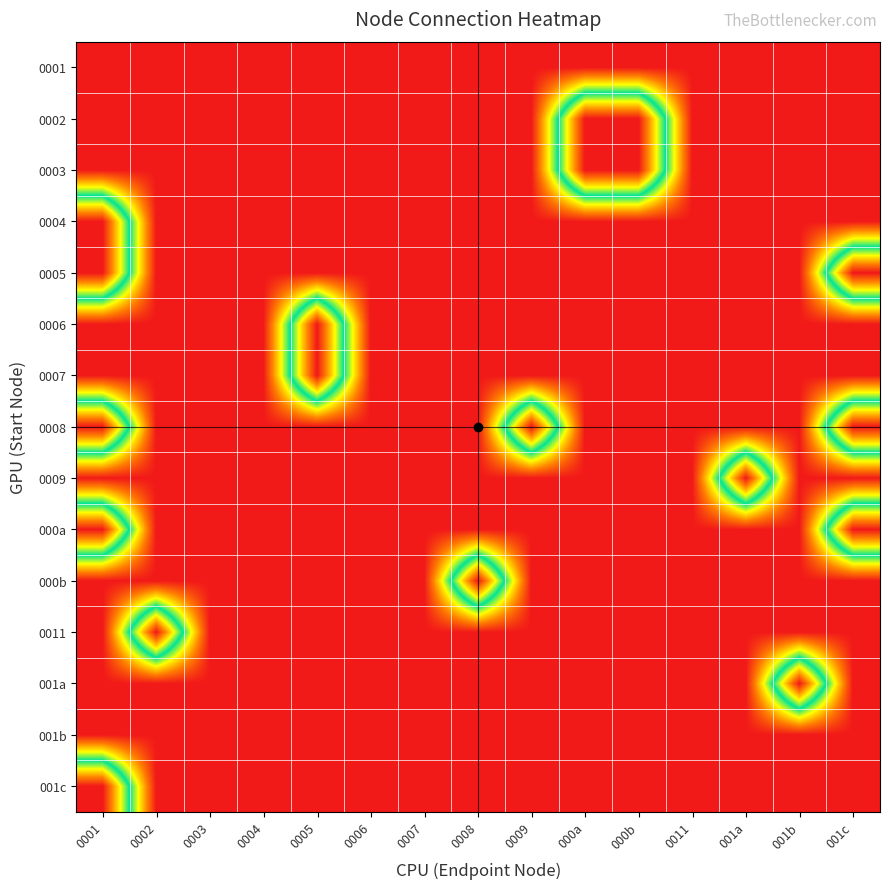

Reading right to left, transcribe all the data shown in this chart.

0001: 001c=0	001b=0	001a=0	0011=0	000b=0	000a=0	0009=0	0008=0	0007=0	0006=0	0005=0	0004=0	0003=0	0002=0	0001=0
0002: 001c=0	001b=0	001a=0	0011=0	000b=1	000a=1	0009=0	0008=0	0007=0	0006=0	0005=0	0004=0	0003=0	0002=0	0001=0
0003: 001c=0	001b=0	001a=0	0011=0	000b=1	000a=1	0009=0	0008=0	0007=0	0006=0	0005=0	0004=0	0003=0	0002=0	0001=0
0004: 001c=0	001b=0	001a=0	0011=0	000b=0	000a=0	0009=0	0008=0	0007=0	0006=0	0005=0	0004=0	0003=0	0002=0	0001=1
0005: 001c=1	001b=0	001a=0	0011=0	000b=0	000a=0	0009=0	0008=0	0007=0	0006=0	0005=0	0004=0	0003=0	0002=0	0001=1
0006: 001c=0	001b=0	001a=0	0011=0	000b=0	000a=0	0009=0	0008=0	0007=0	0006=0	0005=1	0004=0	0003=0	0002=0	0001=0
0007: 001c=0	001b=0	001a=0	0011=0	000b=0	000a=0	0009=0	0008=0	0007=0	0006=0	0005=1	0004=0	0003=0	0002=0	0001=0
0008: 001c=1	001b=0	001a=0	0011=0	000b=0	000a=0	0009=1	0008=0	0007=0	0006=0	0005=0	0004=0	0003=0	0002=0	0001=1
0009: 001c=0	001b=0	001a=1	0011=0	000b=0	000a=0	0009=0	0008=0	0007=0	0006=0	0005=0	0004=0	0003=0	0002=0	0001=0
000a: 001c=1	001b=0	001a=0	0011=0	000b=0	000a=0	0009=0	0008=0	0007=0	0006=0	0005=0	0004=0	0003=0	0002=0	0001=1
000b: 001c=0	001b=0	001a=0	0011=0	000b=0	000a=0	0009=0	0008=1	0007=0	0006=0	0005=0	0004=0	0003=0	0002=0	0001=0
0011: 001c=0	001b=0	001a=0	0011=0	000b=0	000a=0	0009=0	0008=0	0007=0	0006=0	0005=0	0004=0	0003=0	0002=1	0001=0
001a: 001c=0	001b=1	001a=0	0011=0	000b=0	000a=0	0009=0	0008=0	0007=0	0006=0	0005=0	0004=0	0003=0	0002=0	0001=0
001b: 001c=0	001b=0	001a=0	0011=0	000b=0	000a=0	0009=0	0008=0	0007=0	0006=0	0005=0	0004=0	0003=0	0002=0	0001=0
001c: 001c=0	001b=0	001a=0	0011=0	000b=0	000a=0	0009=0	0008=0	0007=0	0006=0	0005=0	0004=0	0003=0	0002=0	0001=1